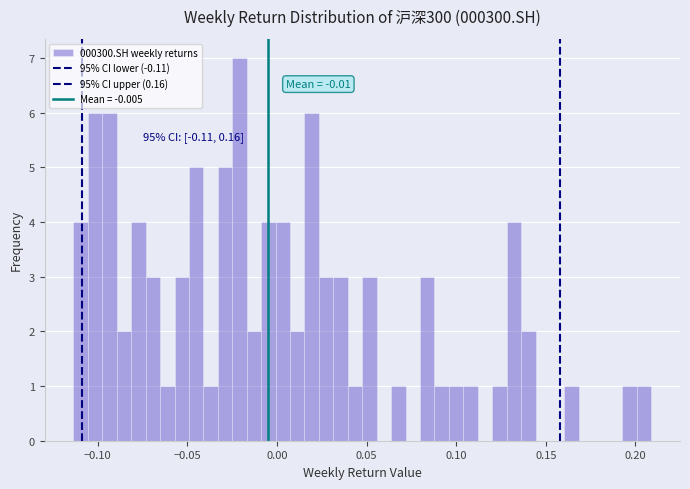

Around what value on the x-axis is the tallest bar? Give the approximate position of its centre, as read against the axis.

-0.020